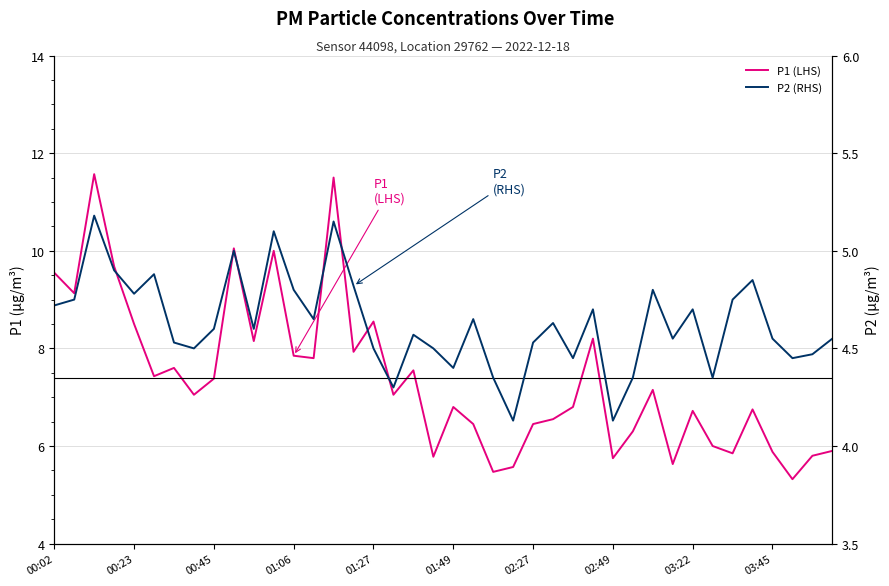

What is the lowest value of the P2 (RHS) series?

4.1